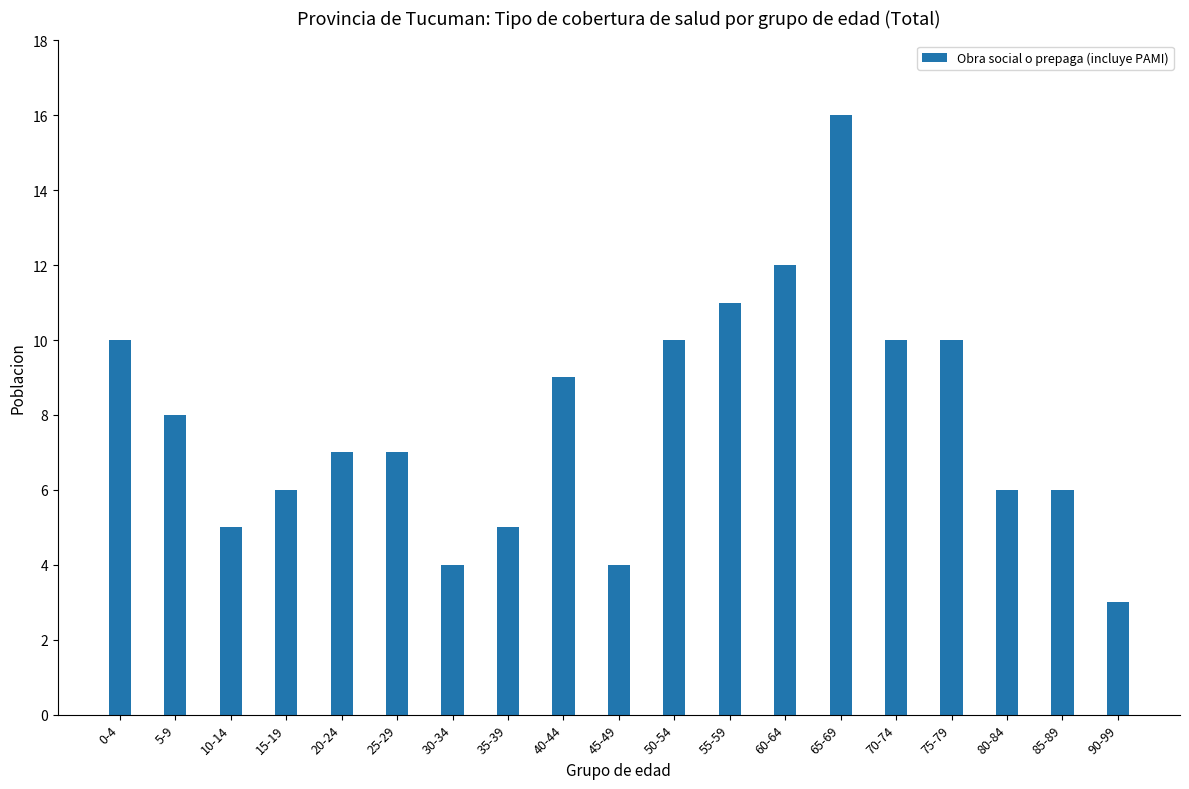

At which label is the value closest to 9?

40-44